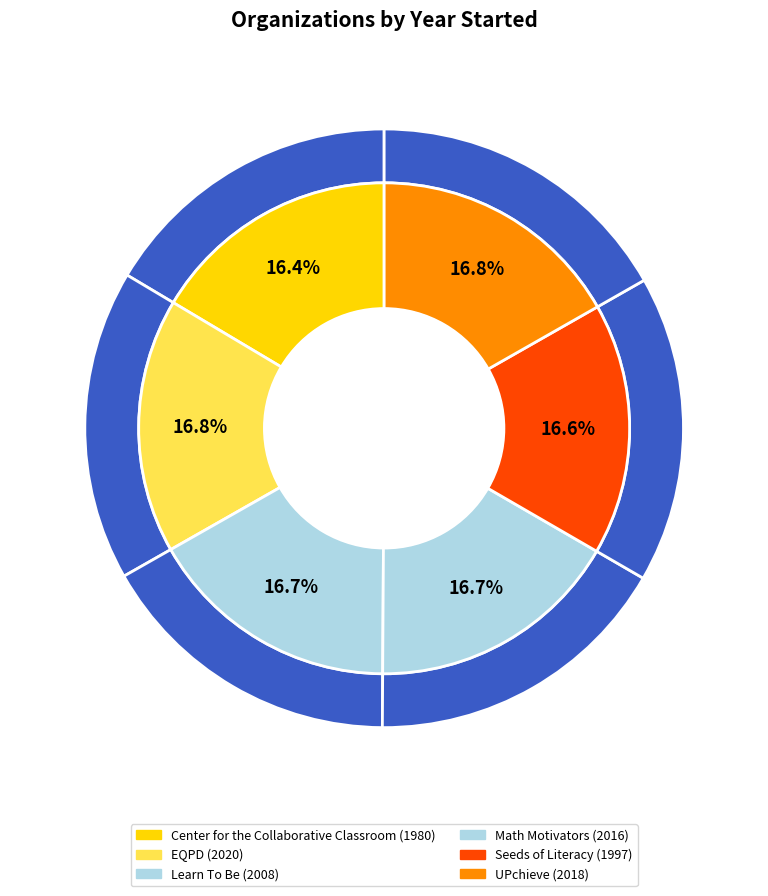

Between Seeds of Literacy and Learn To Be, which is larger?

Learn To Be